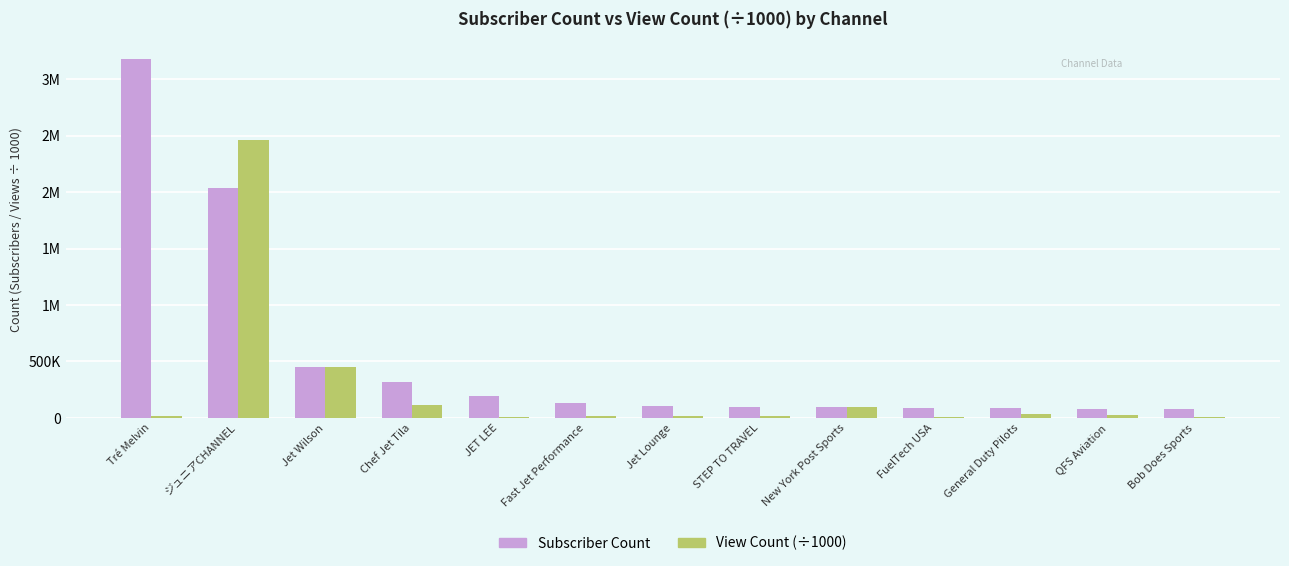

What is the average value of the View Count (÷1000) series?

251166.6